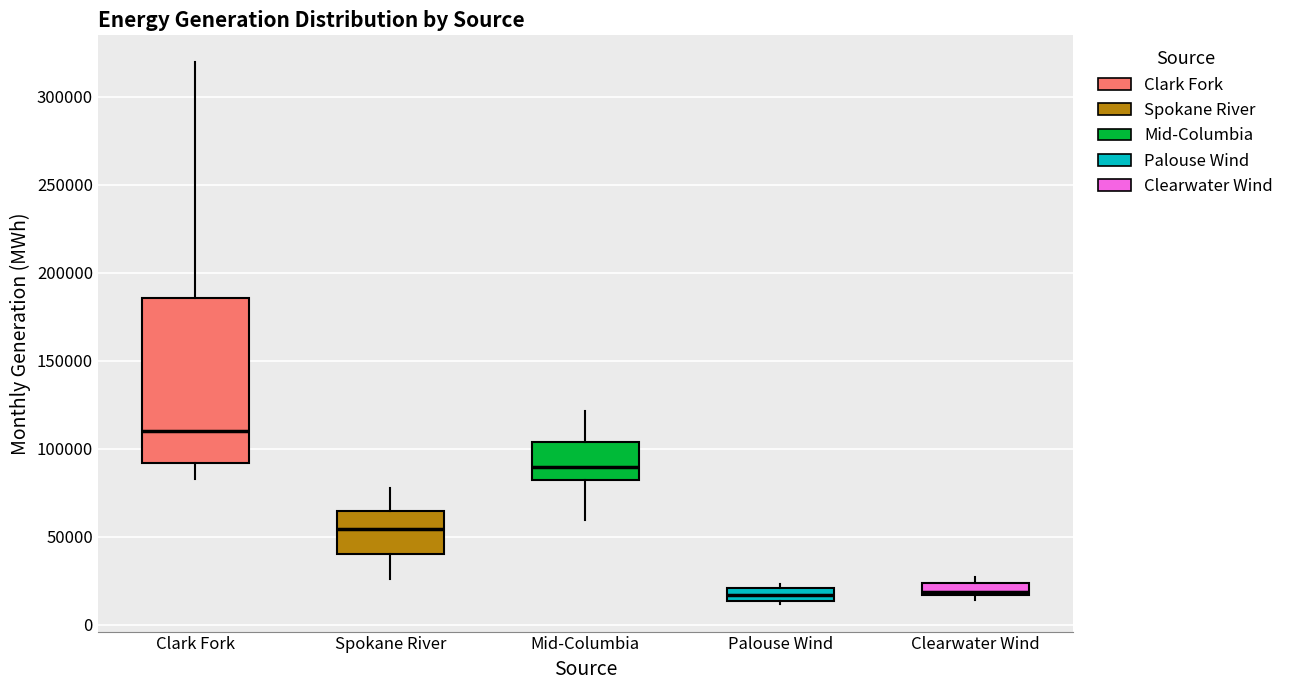

Where is the upper edge of the box for Palouse Wind on the y-axis? The values are not printed on the chart, so give them approximately, as read against the axis.

20000